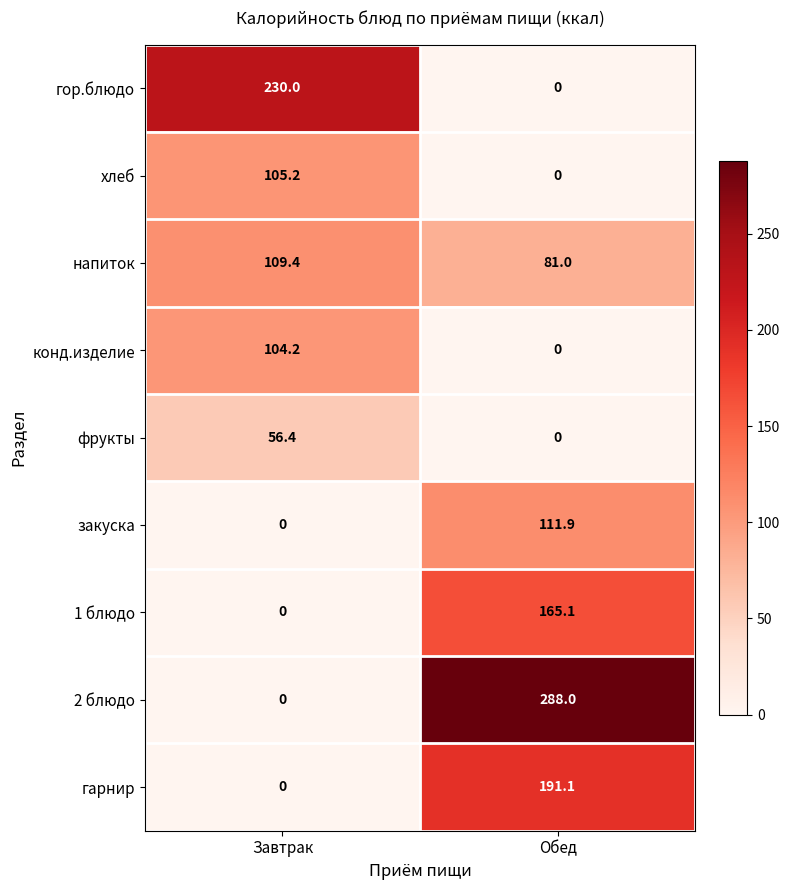

At which category is the sum across all series the highest?

Обед